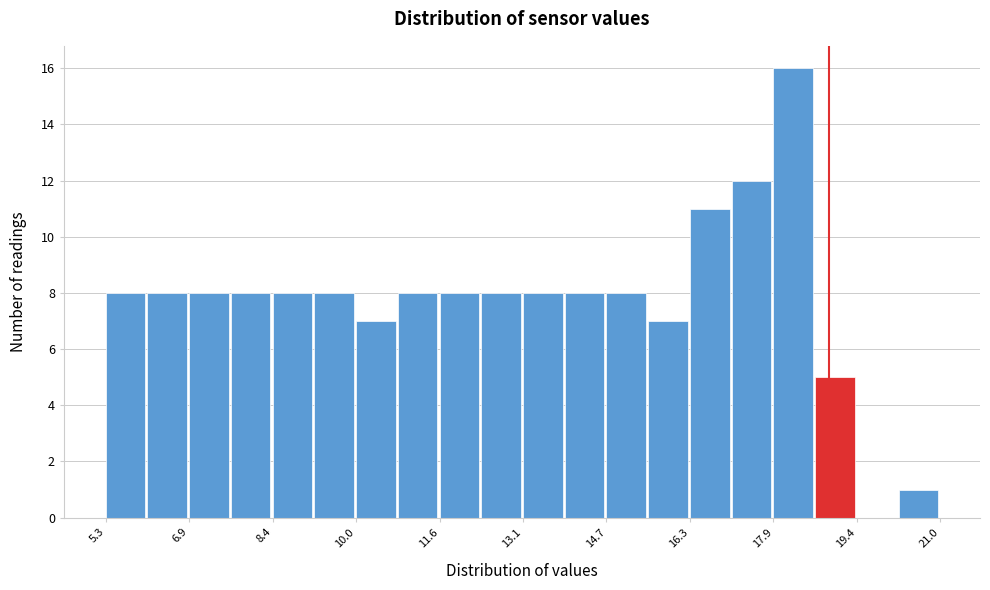

Read against the x-axis, roughly where is the centre of the tallest bar?

18.2